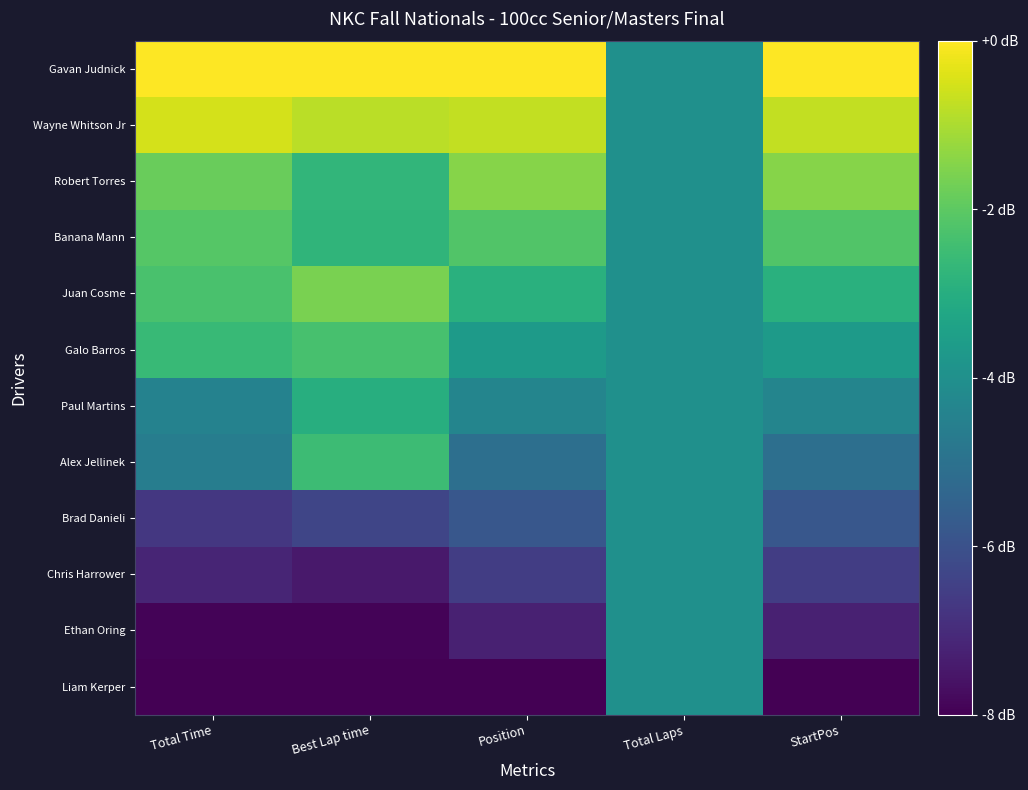

Which category has the lowest value across all series?

Total Time